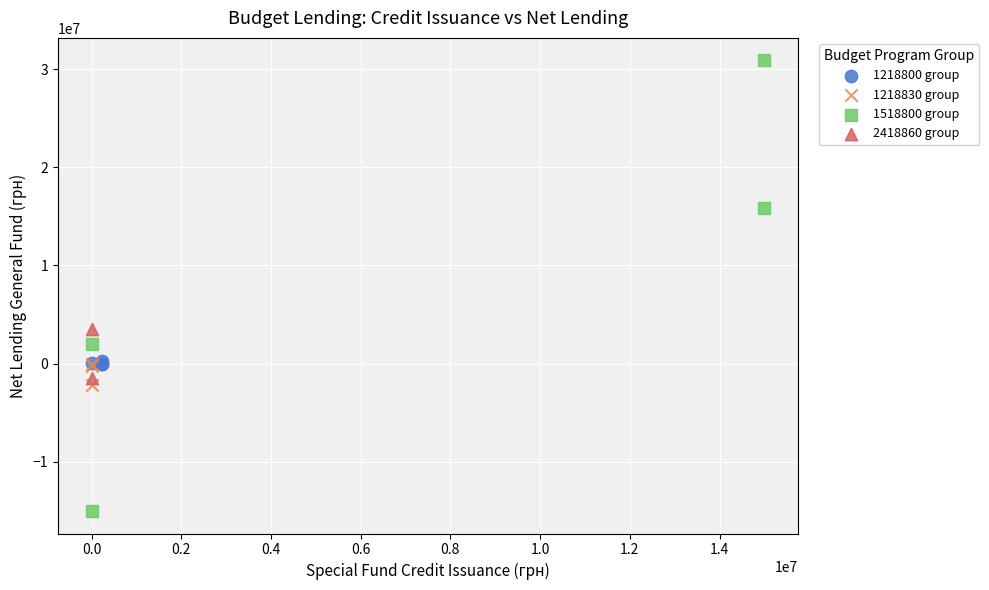

Which series has the widest spread of Y values?

1518800 group